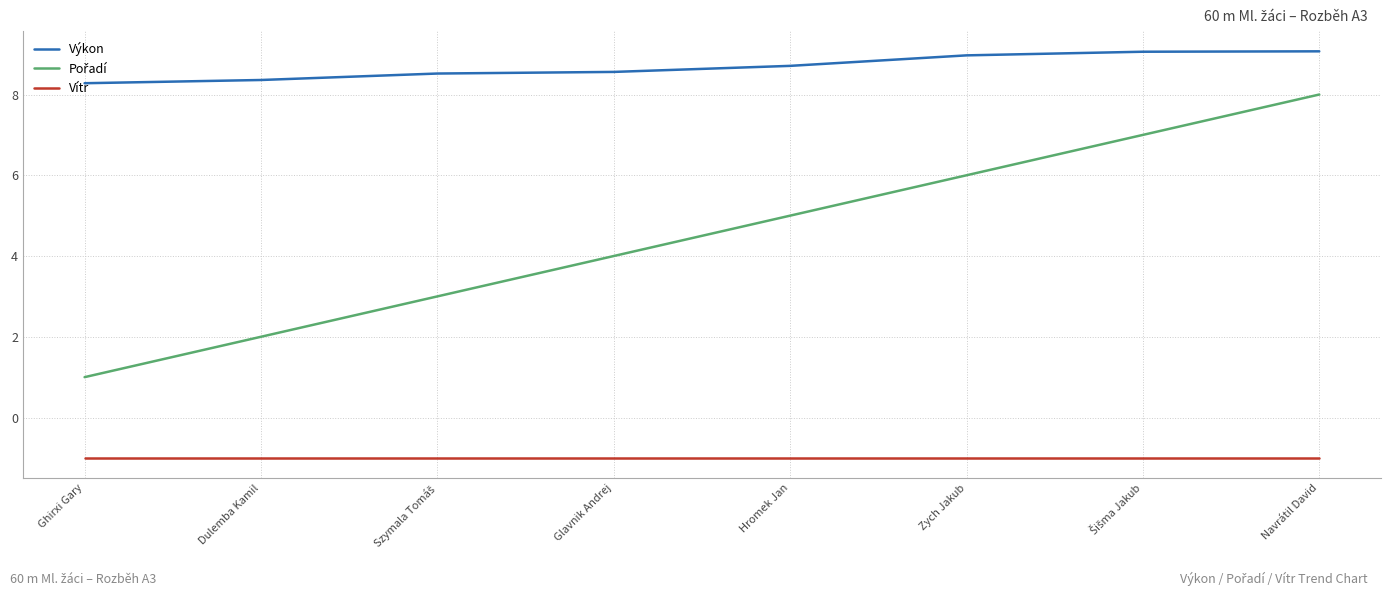

What is the sum of all Výkon values?

69.5